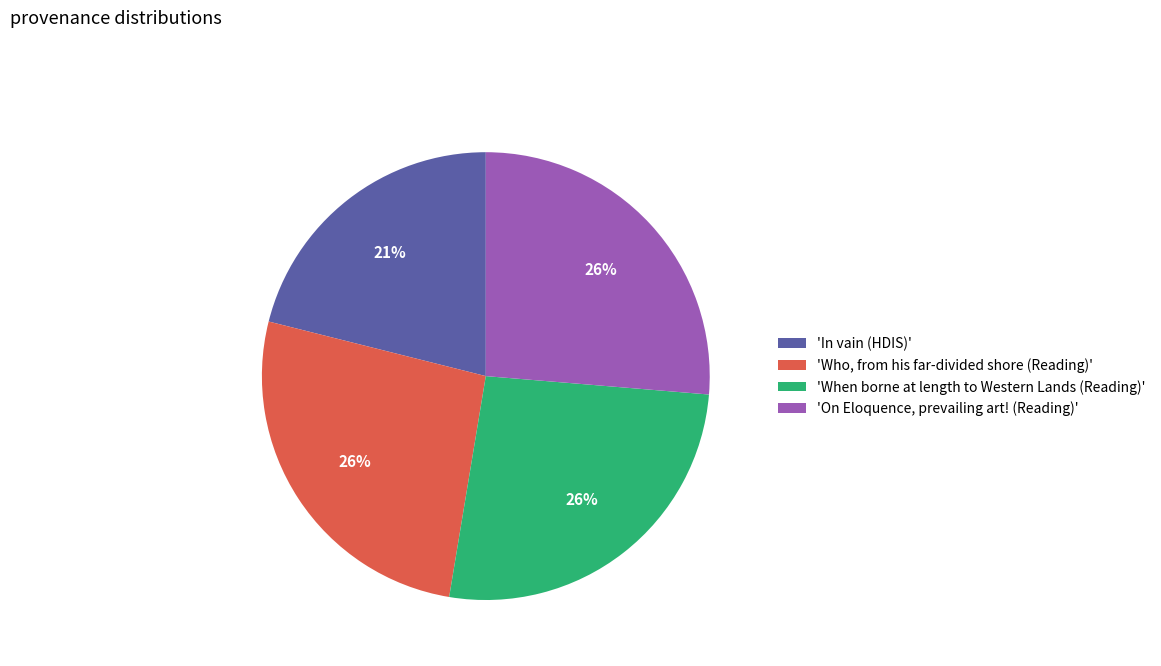

Approximately how many times larger is the value at 'On Eloquence, prevailing art! (Reading)' compared to 'Who, from his far-divided shore (Reading)'?

1.0